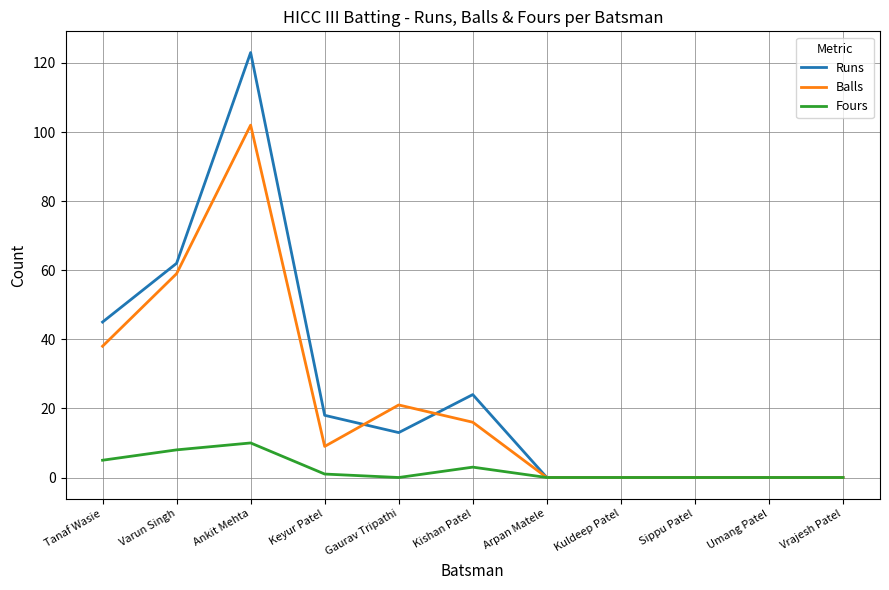

Which series has the largest range (max minus min)?

Runs